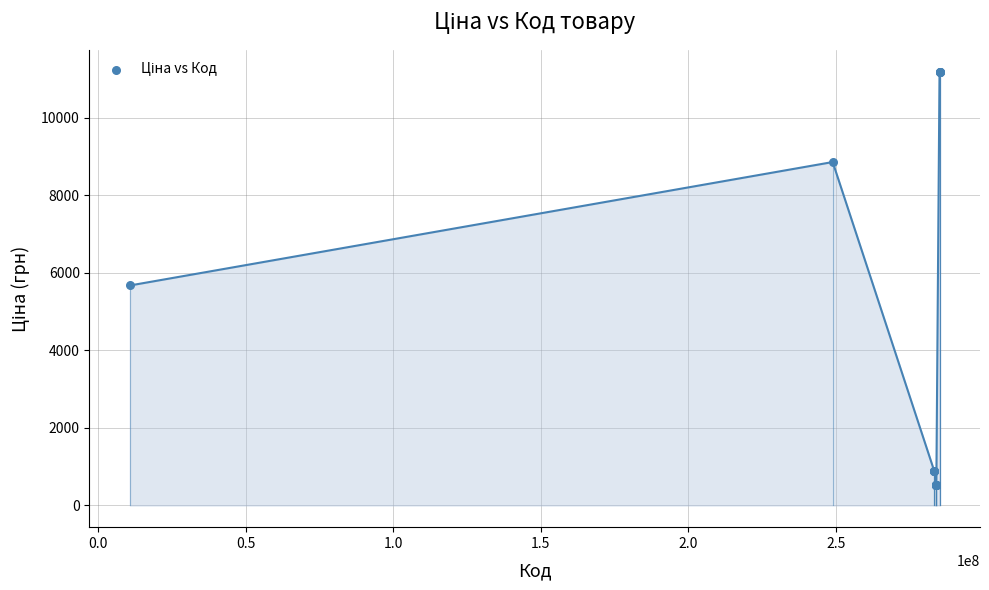

What Y value in the scatter plot is closest to 5863?

5673.8